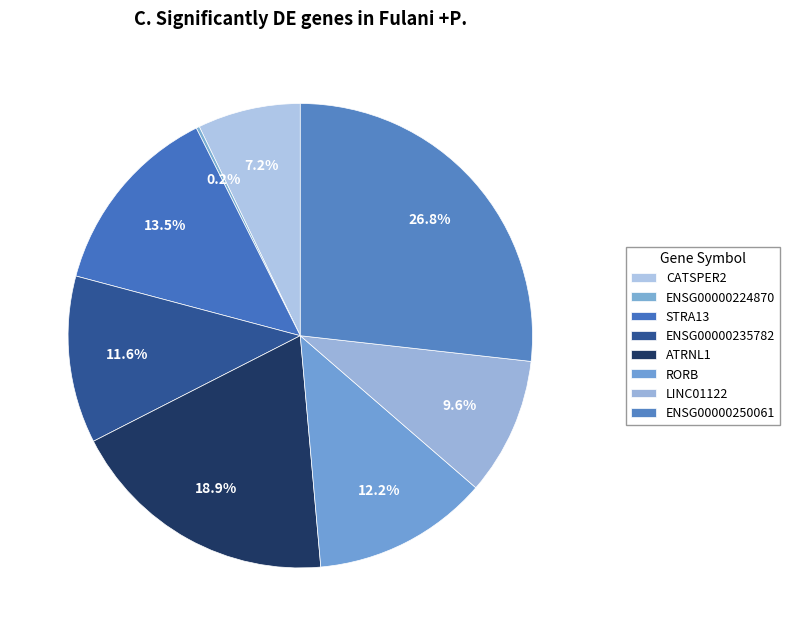

What is the smallest slice in the pie chart?

ENSG00000224870